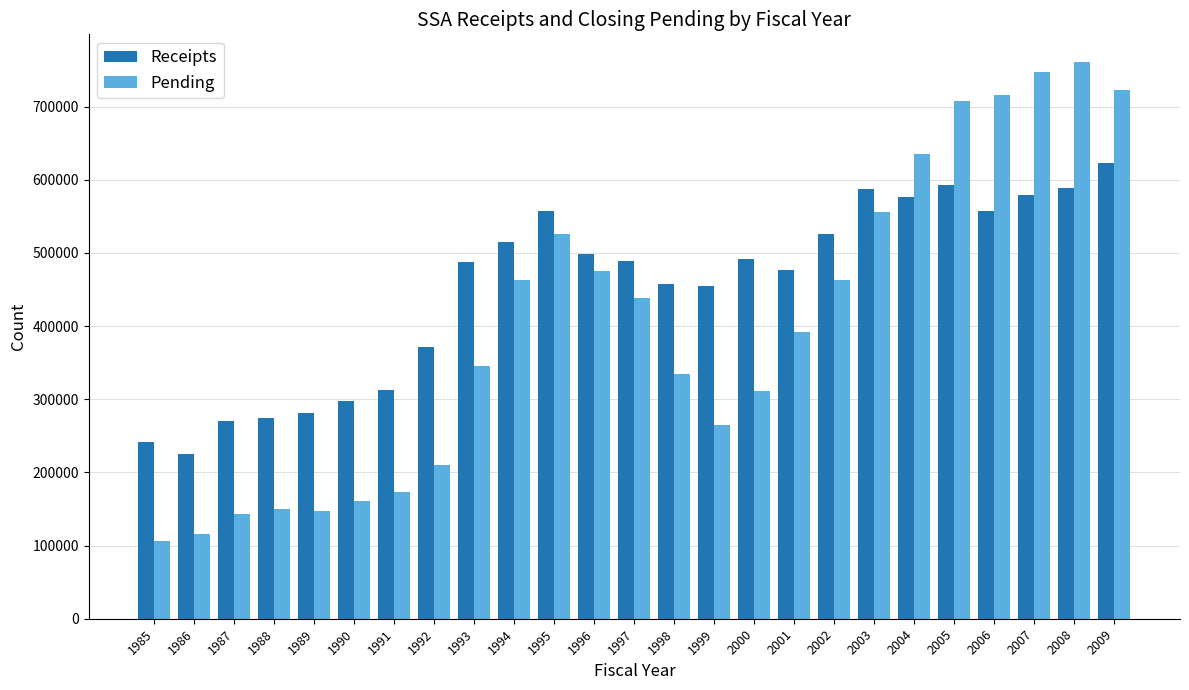

How many data points does each series have?

25